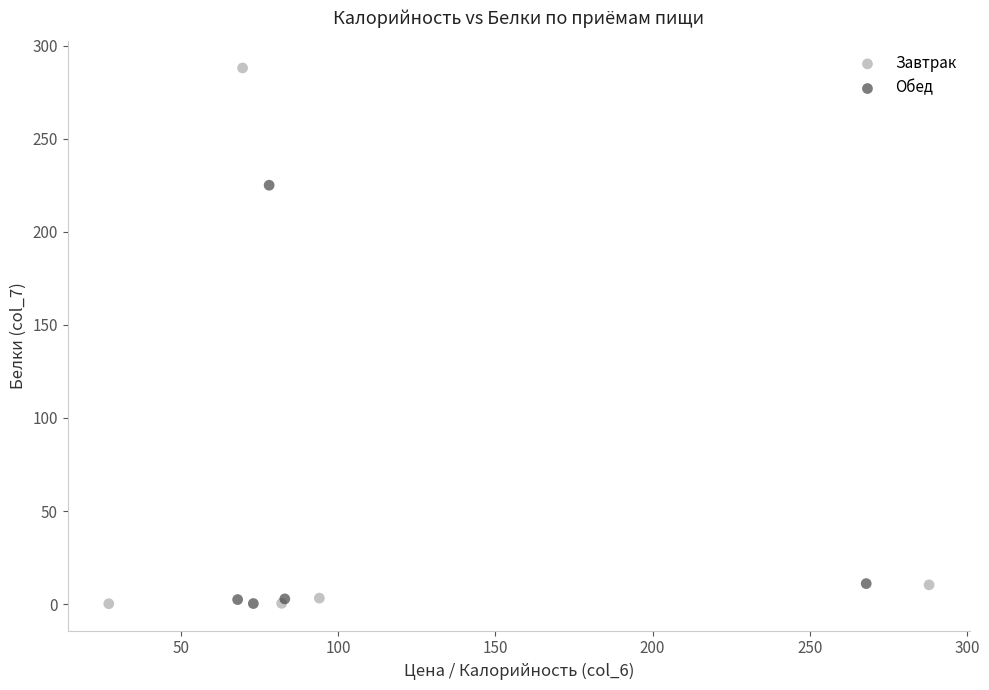

Which series reaches the maximum Y coordinate?

Завтрак